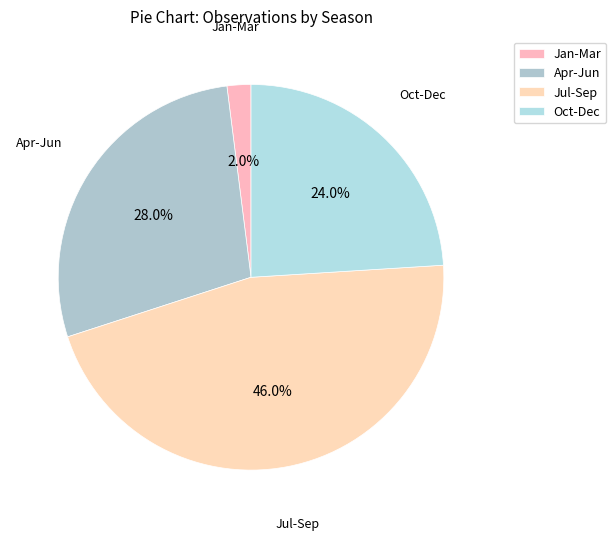

Count the number of slices in the pie.

4